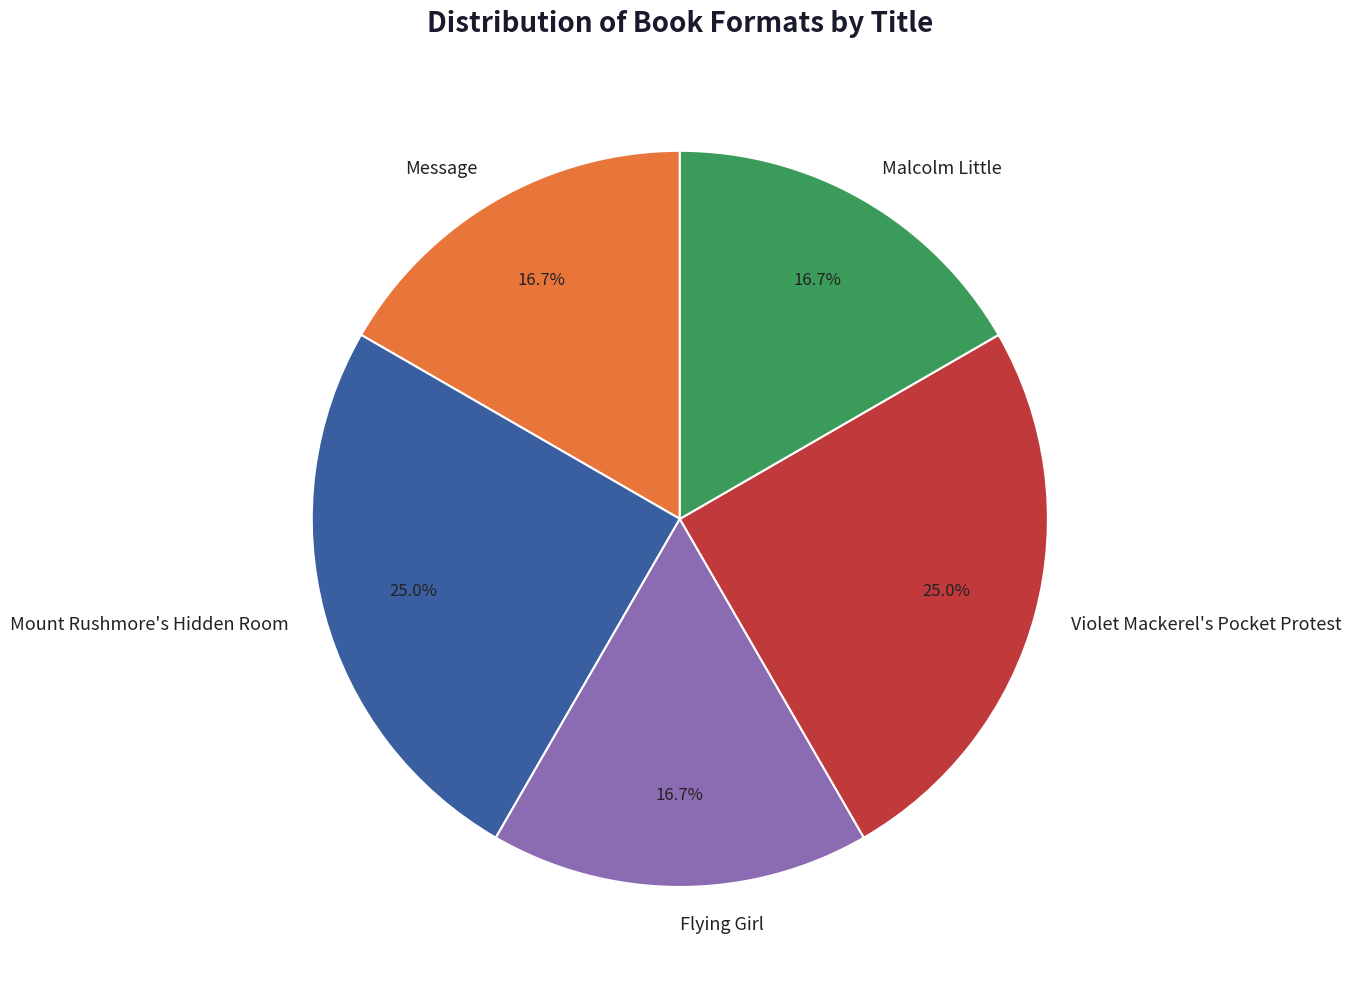

Approximately how many times larger is the value at Message compared to Malcolm Little?

1.0